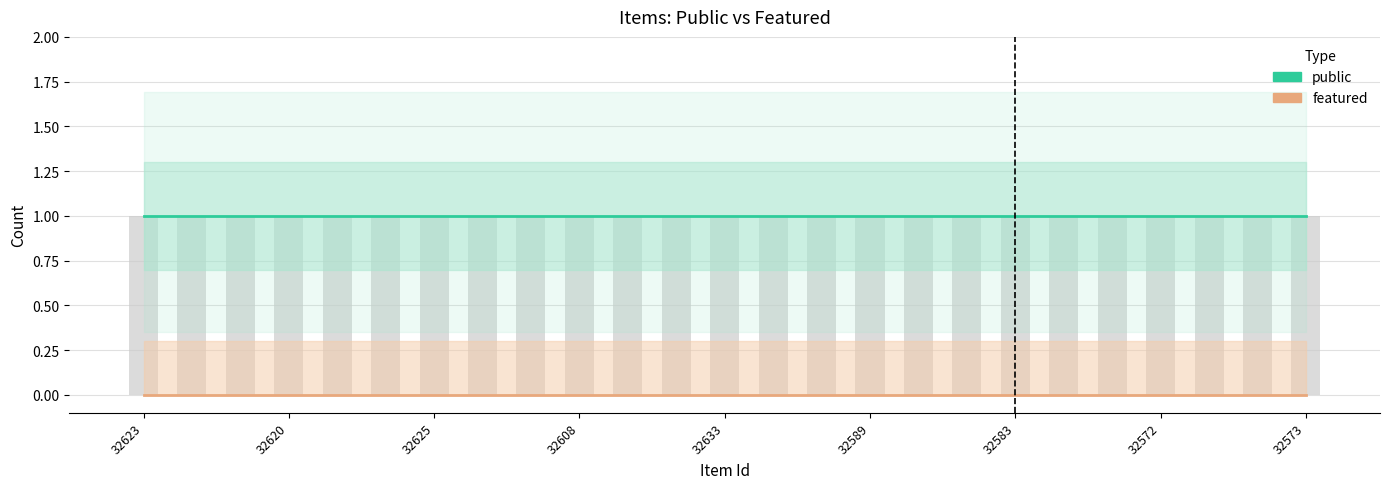

What is the maximum value shown in the chart?

1